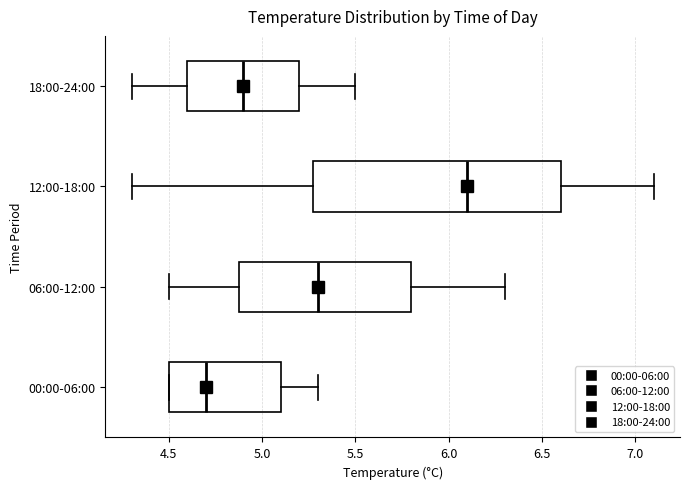

Reading bottom to top, read every box against the x-axis: the position of its median line, the range the box covers, and the ends of its whiskers. The values are not printed on the chart, so give them approximately, as read against the axis.

00:00-06:00: median 4.7, box 4.5 to 5.1, whiskers 4.5 to 5.3
06:00-12:00: median 5.3, box 4.9 to 5.8, whiskers 4.5 to 6.3
12:00-18:00: median 6.1, box 5.3 to 6.6, whiskers 4.3 to 7.1
18:00-24:00: median 4.9, box 4.6 to 5.2, whiskers 4.3 to 5.5